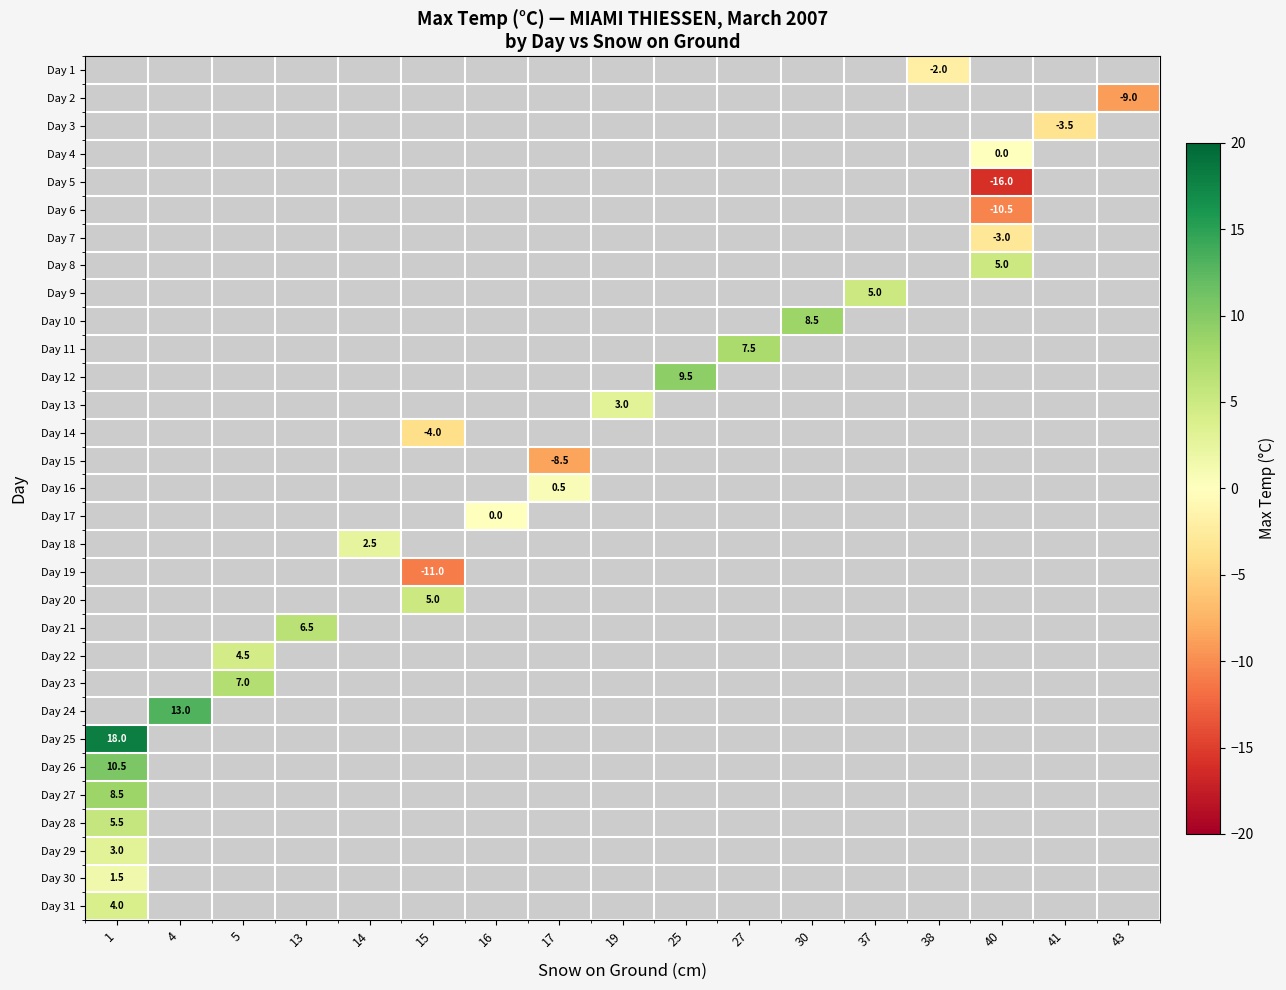

Is it true that Day 31 equals 6.9 at 1?

False